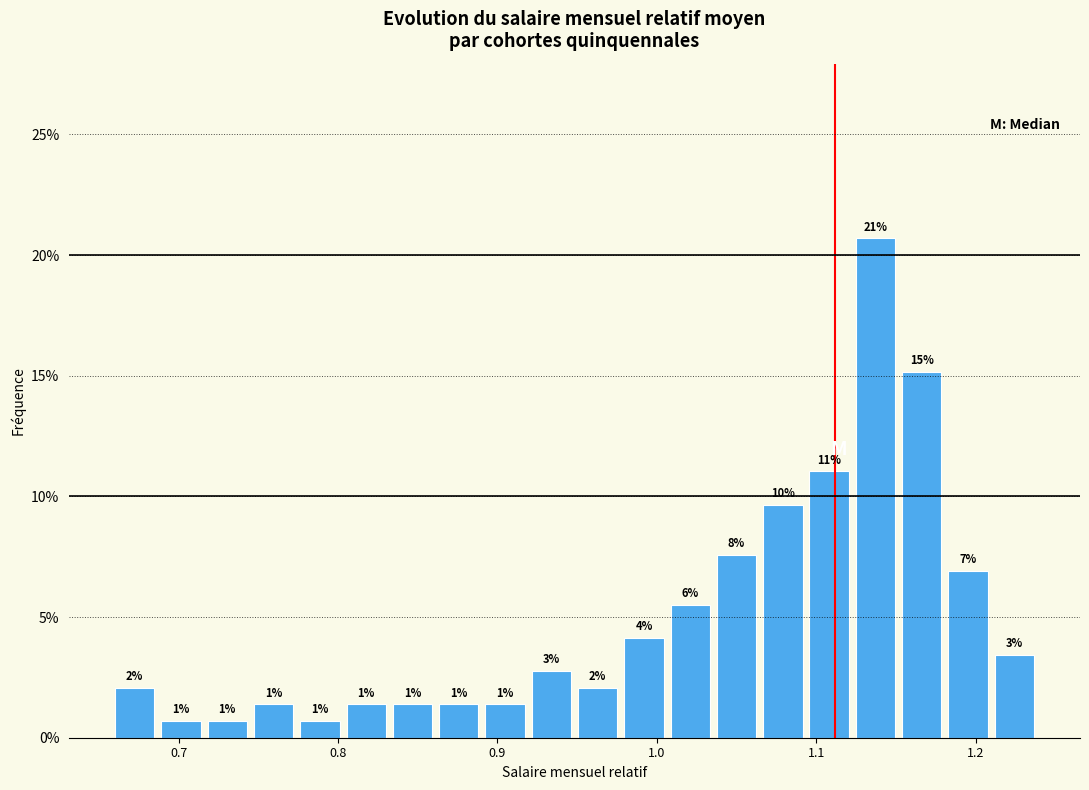

Around what value on the x-axis is the tallest bar? Give the approximate position of its centre, as read against the axis.

1.14